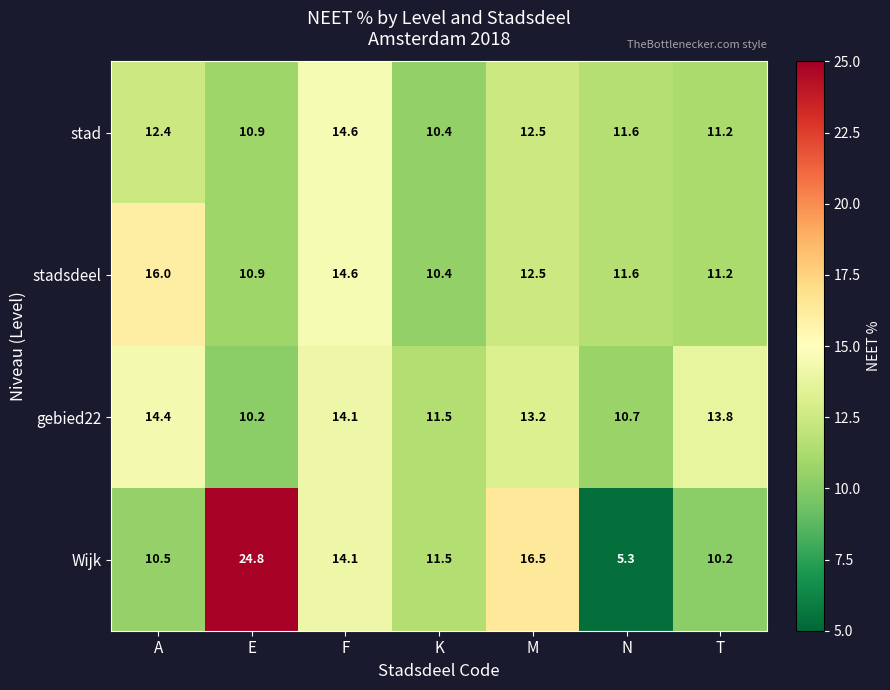

Where is stadsdeel nearest to the value 13?

M